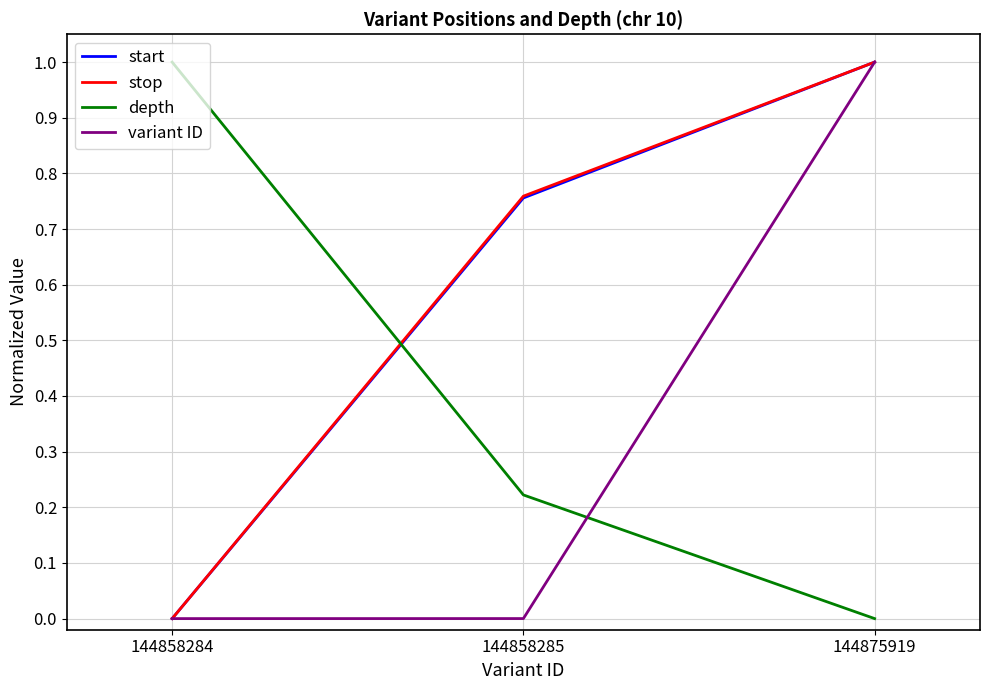

True or false: depth has a value of 1.6 at 144858284.

False